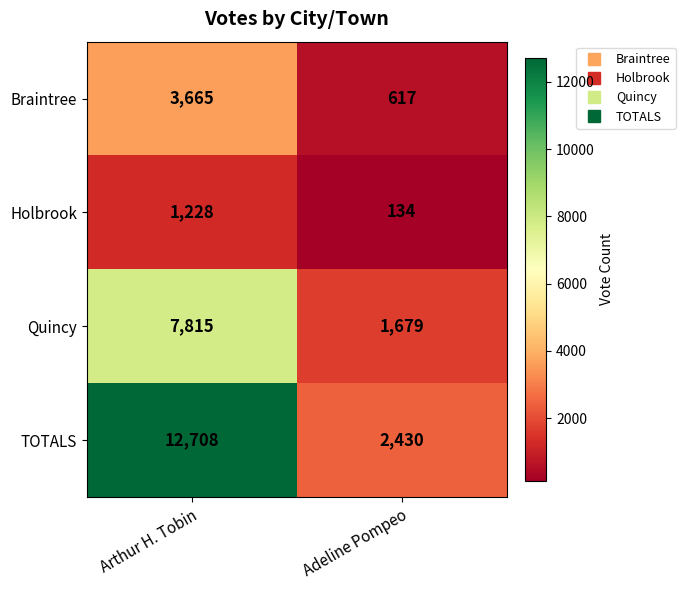

Read the Braintree value at Arthur H. Tobin.

3665